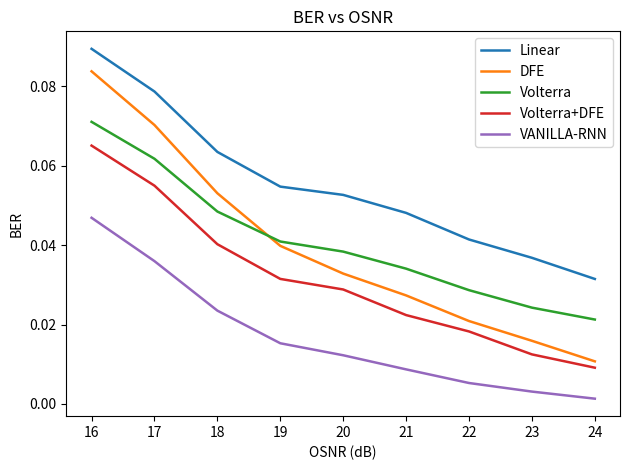

What are all the series names shown in the legend?

Linear, DFE, Volterra, Volterra+DFE, VANILLA-RNN